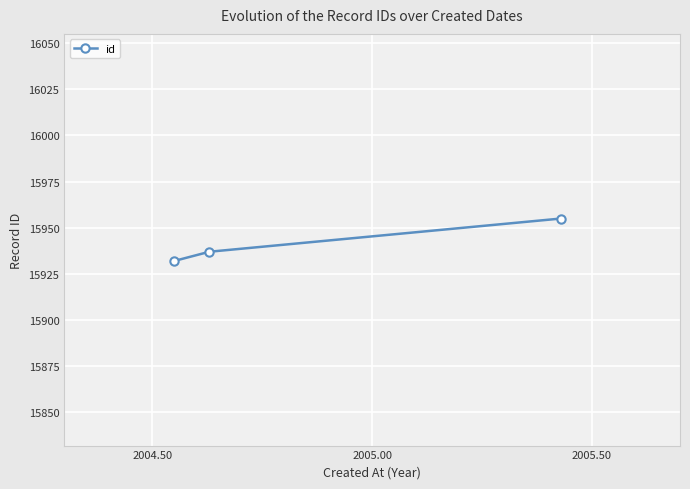

How many distinct data groups are displayed?

1